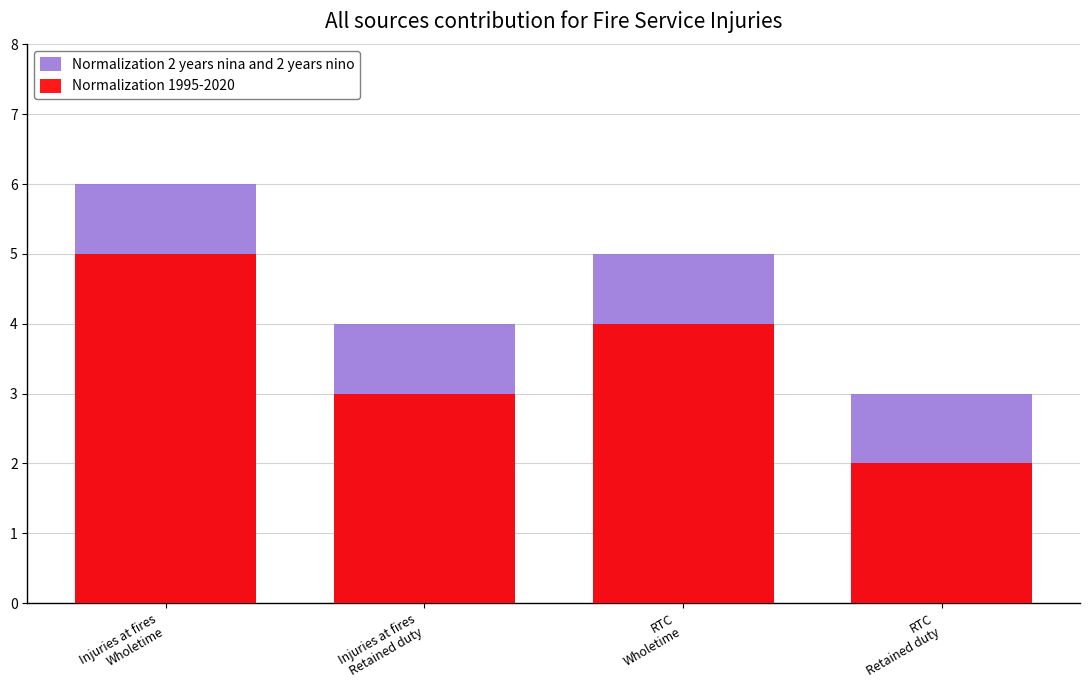

What is the greatest value displayed?

6